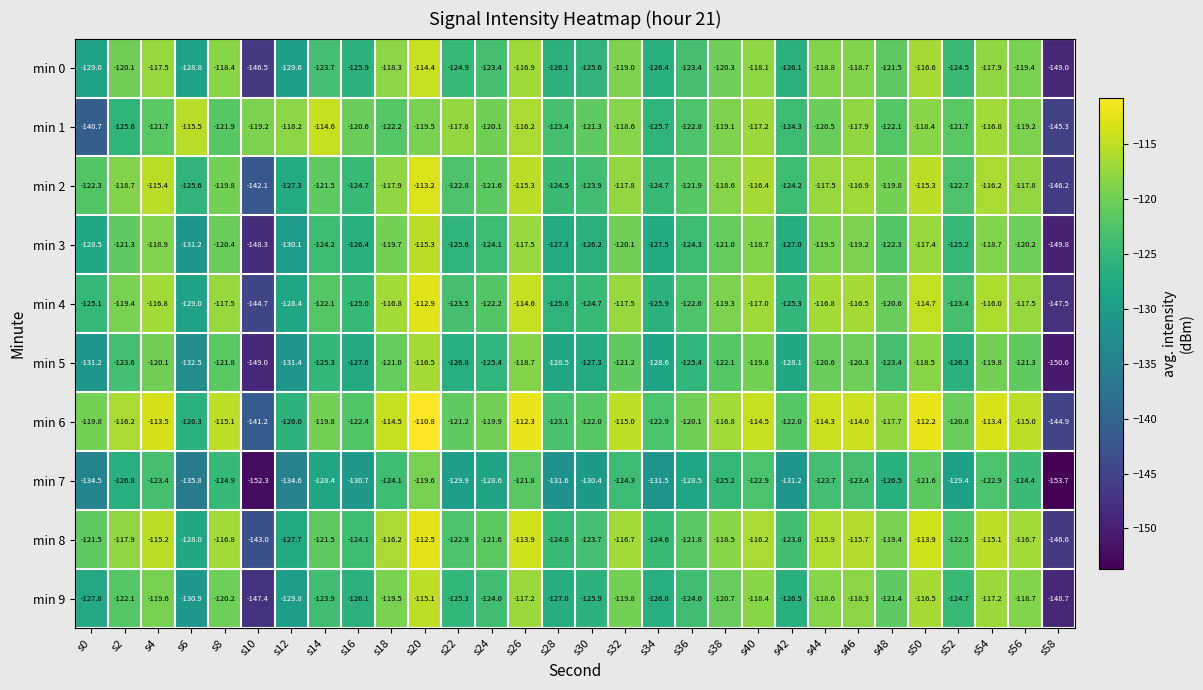

Where is min 6 nearest to the value -127?

s6